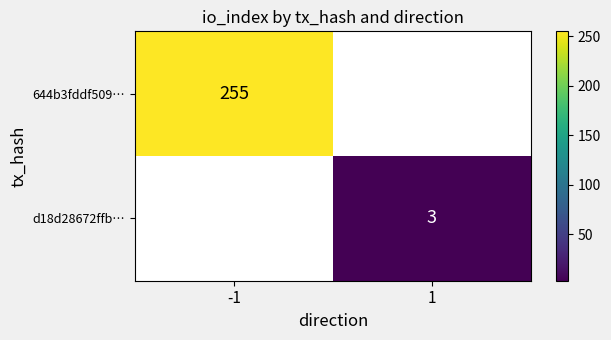

The 644b3fddf509… series shows 255 at -1. True or false?

True